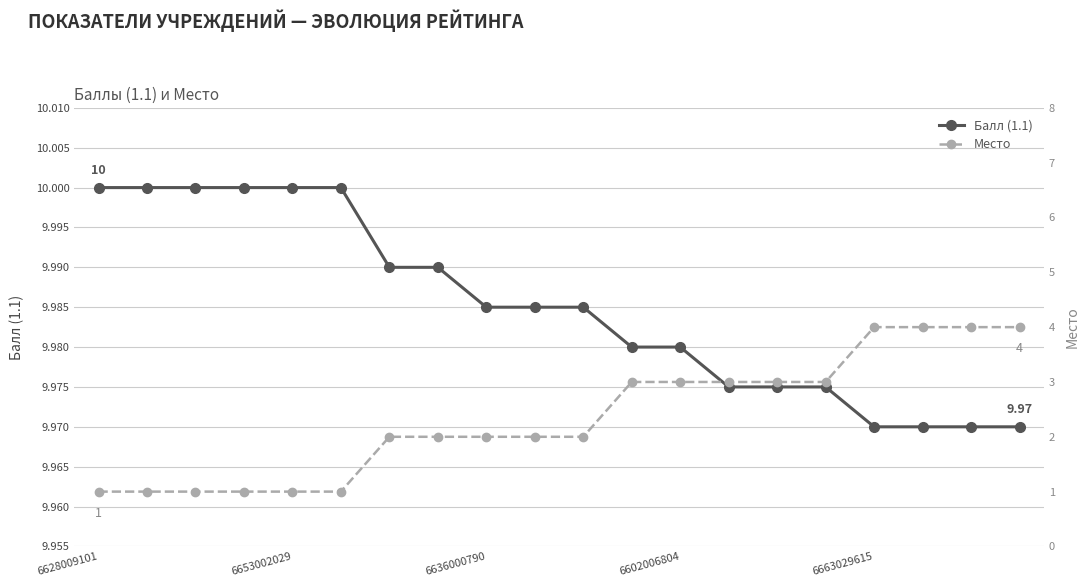

True or false: Балл (1.1) and Место cross at least once.

False